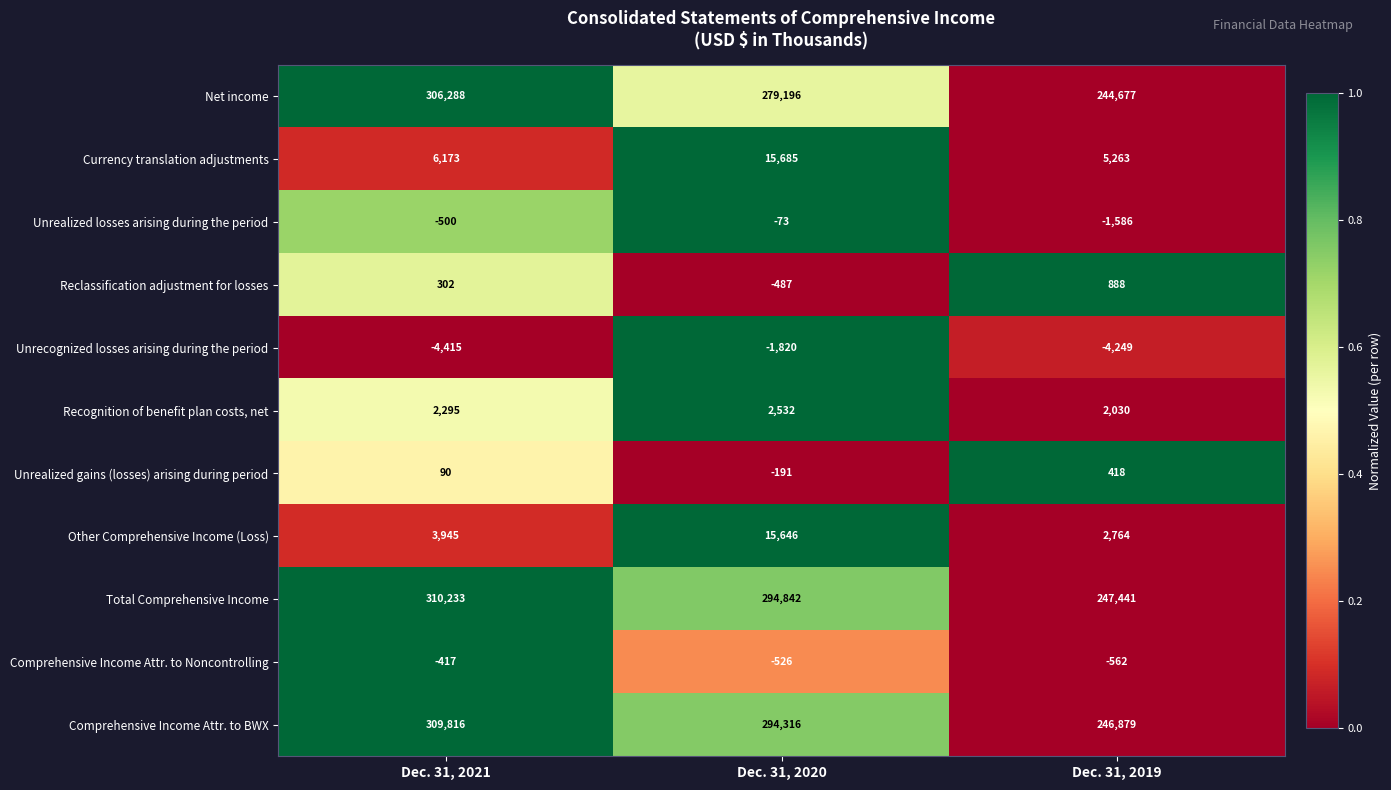

What is the difference between the maximum and minimum values in the Comprehensive Income Attr. to BWX series?

62937